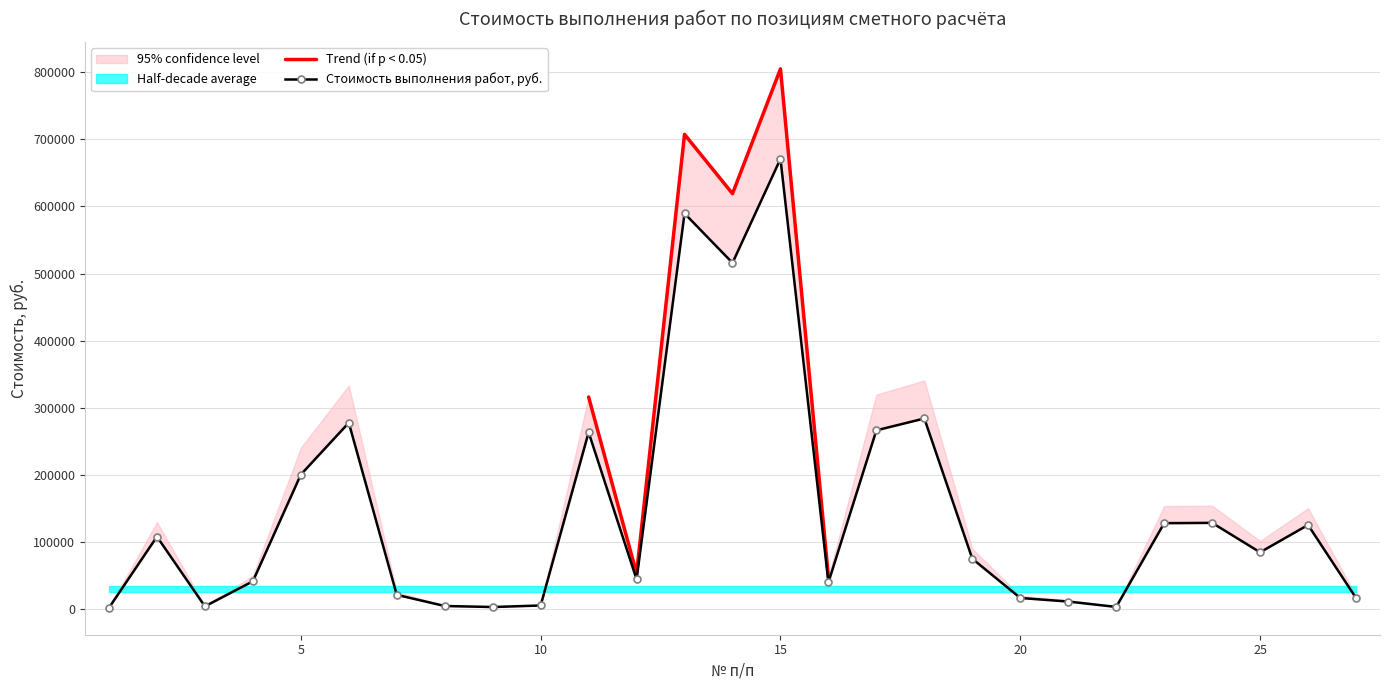

What is the difference between the НДС 20%, руб. values at 17 and 3?

52486.0